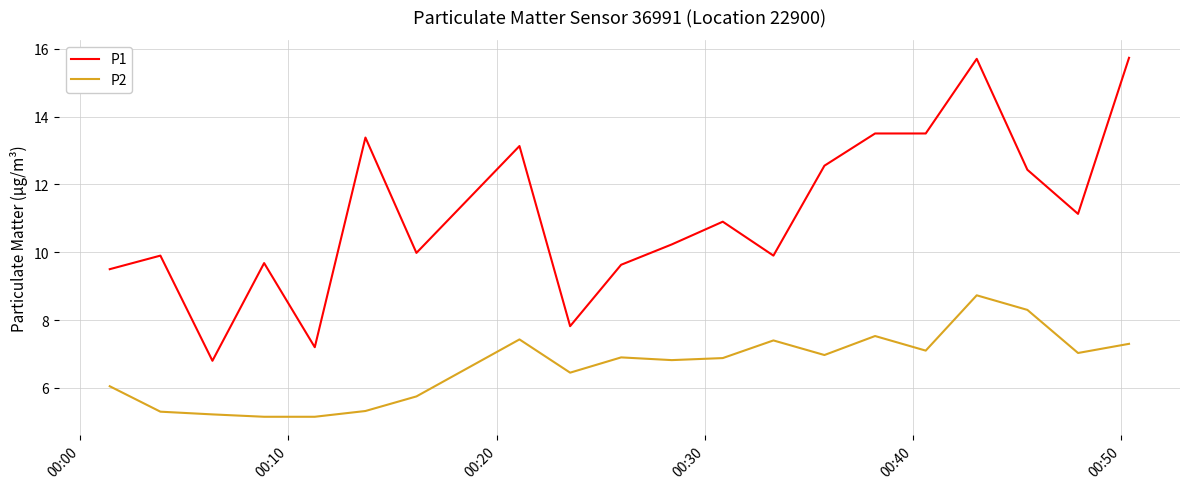

List the series in order of their peak value, lowest first.

P2, P1